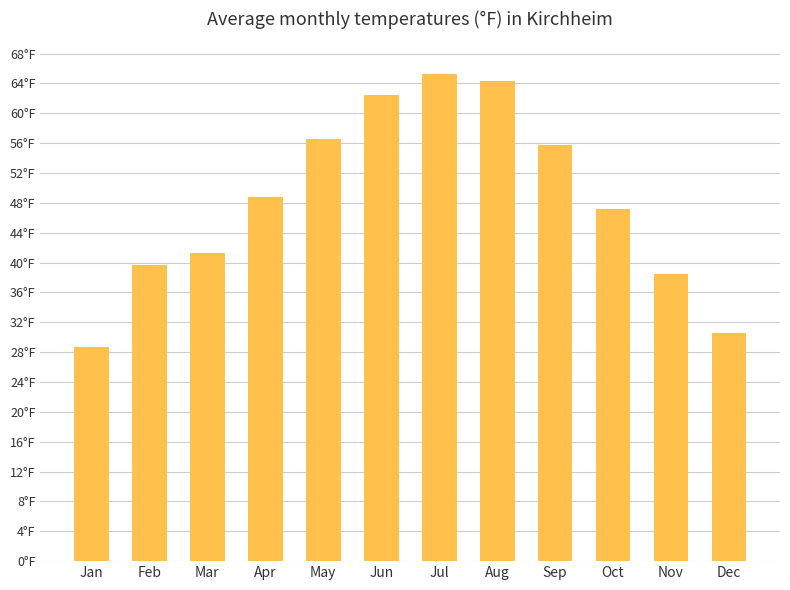

What is the difference between the values at Oct and Jun?

15.2